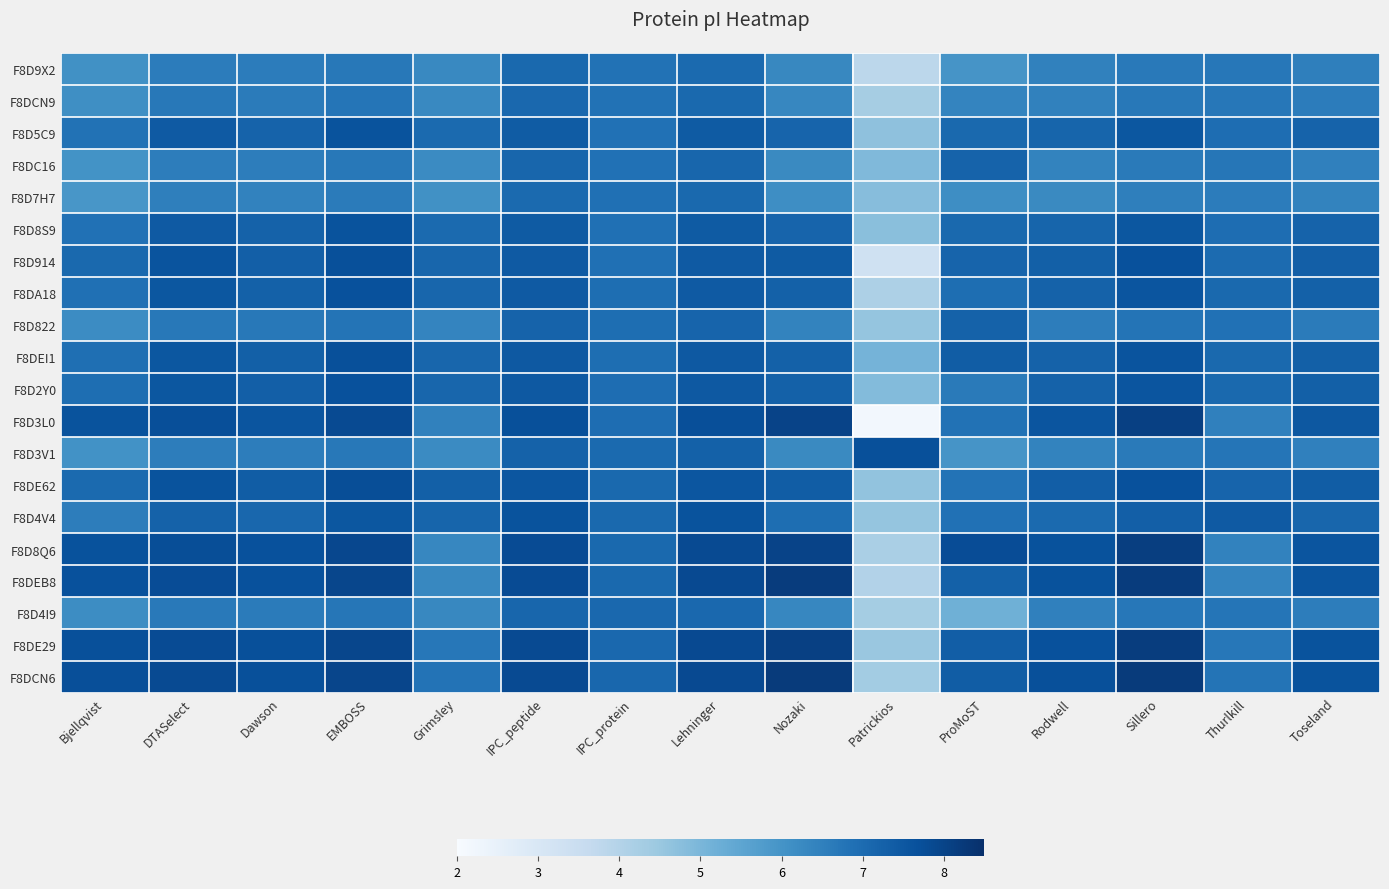

Rank the series by their maximum value, from highest to lowest.

F8DCN6, F8DEB8, F8DE29, F8D8Q6, F8D3L0, F8DE62, F8D914, F8D3V1, F8DEI1, F8DA18, F8D2Y0, F8D4V4, F8D5C9, F8D8S9, F8D822, F8DC16, F8D4I9, F8DCN9, F8D9X2, F8D7H7